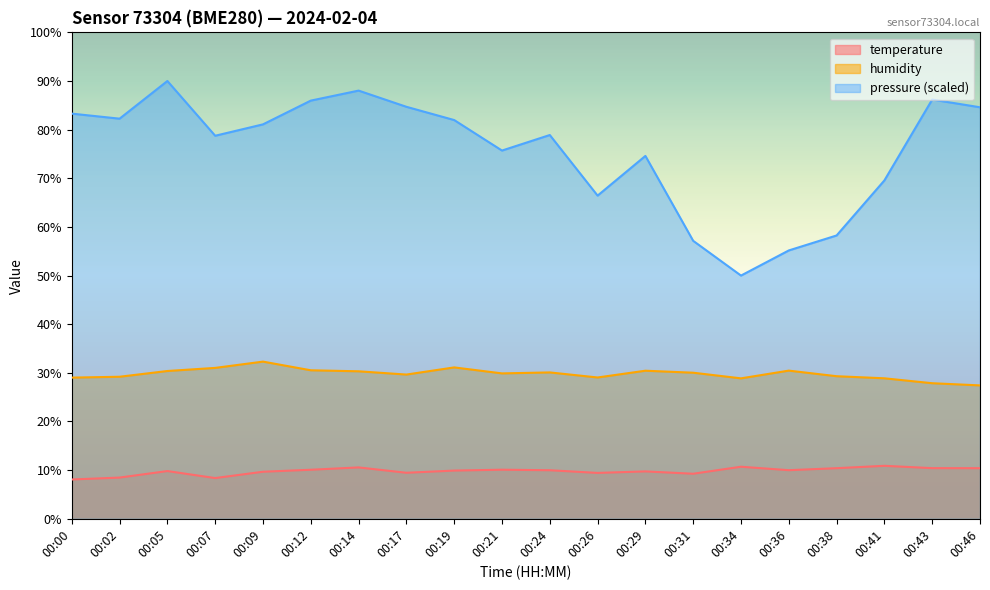

At 00:12, list the series in order from largest to smallest.

pressure (scaled), humidity, temperature